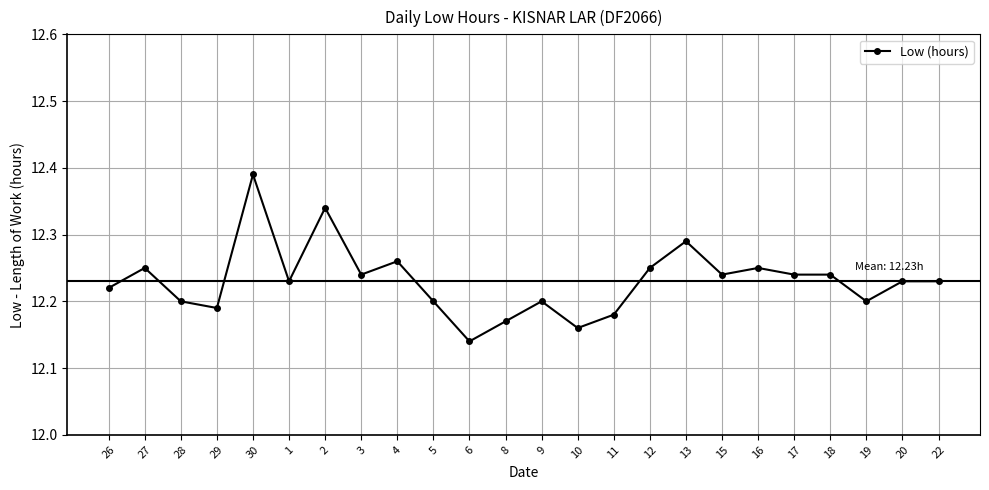

The value at 13 is 4.0. True or false?

False